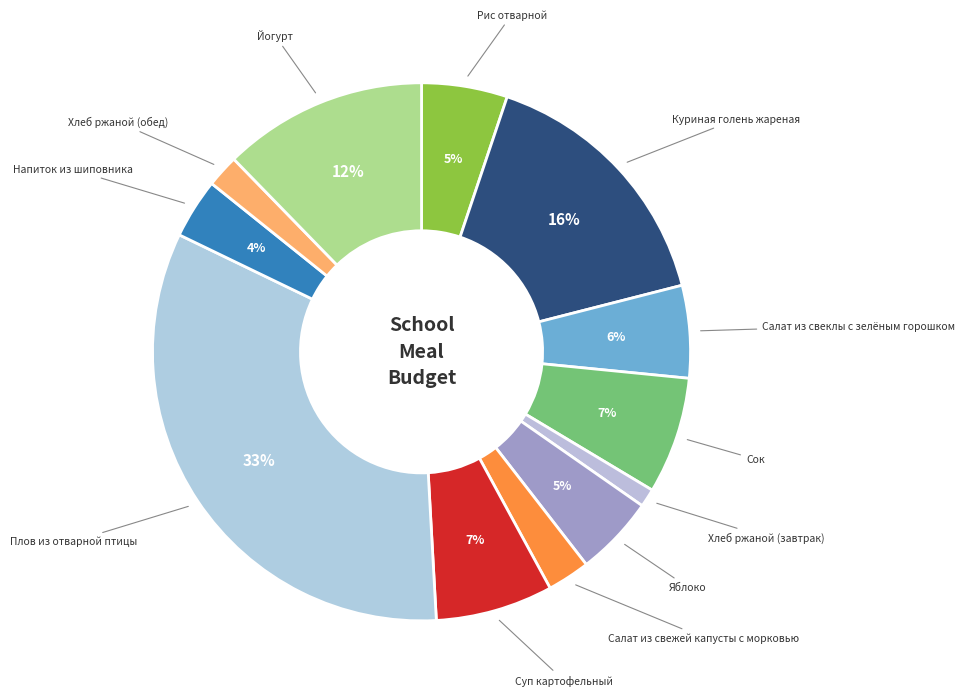

Rank the categories by value from lowest to highest.

Хлеб ржаной (завтрак), Хлеб ржаной (обед), Салат из свежей капусты с морковью, Напиток из шиповника, Яблоко, Рис отварной, Салат из свеклы с зелёным горошком, Сок, Суп картофельный, Йогурт, Куриная голень жареная, Плов из отварной птицы